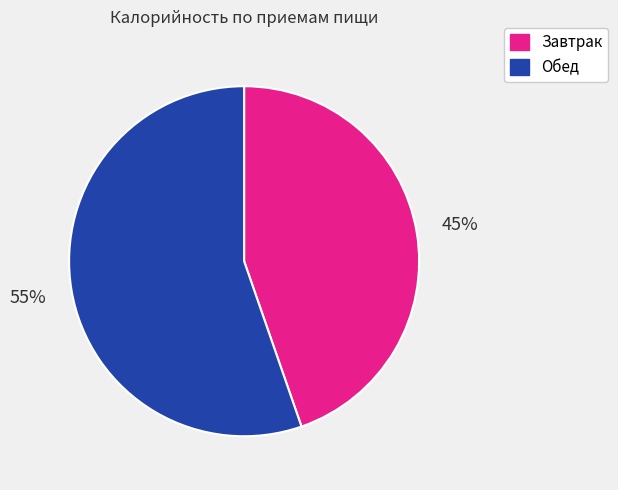

What is the ratio of the value at Завтрак to the value at Обед?

0.8